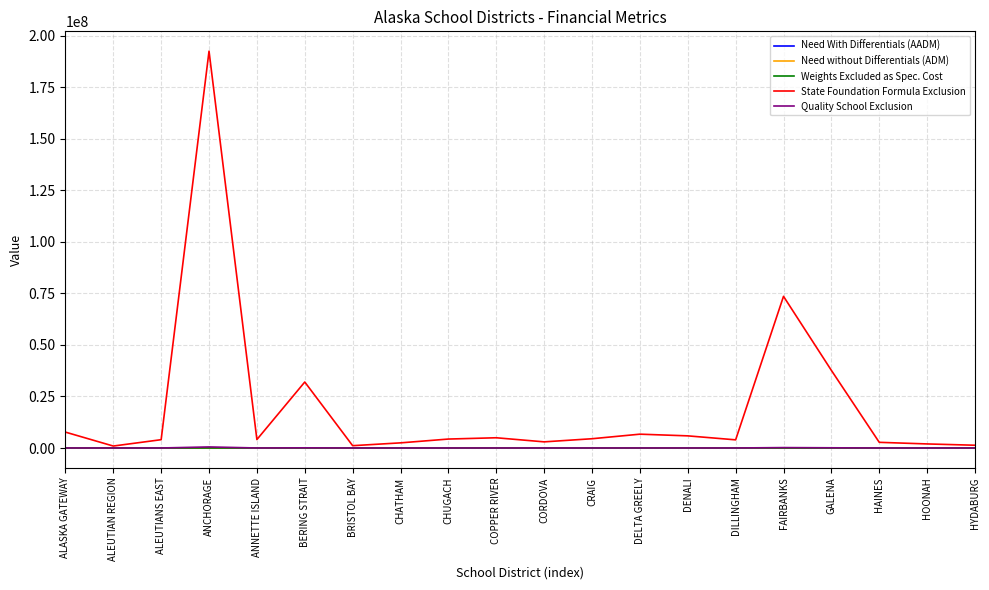

What is the difference between the second highest and minimum values in the Quality School Exclusion series?

195995.5